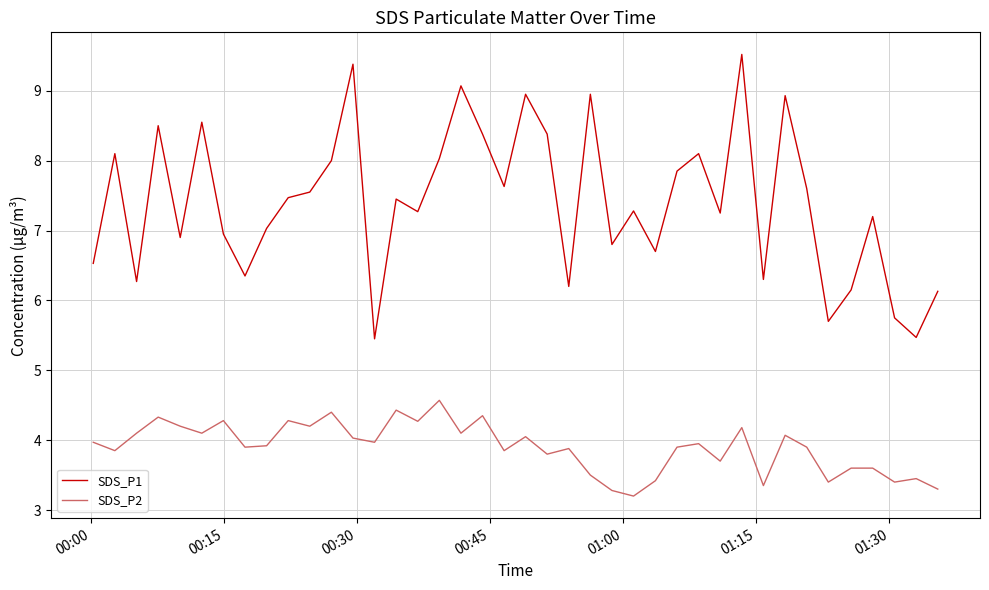

True or false: SDS_P1 and SDS_P2 intersect in this chart.

False